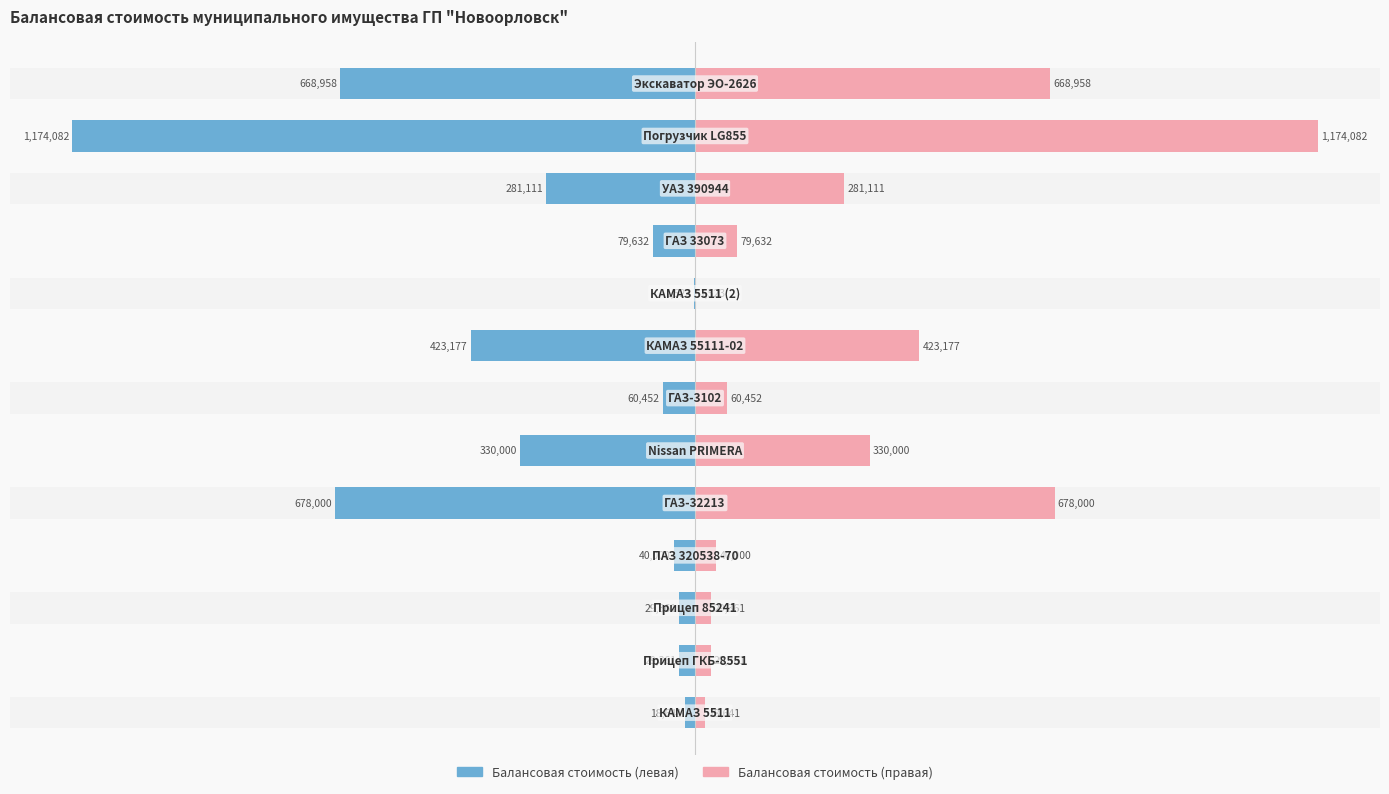

At how many categories does at least one series exceed -25?

13